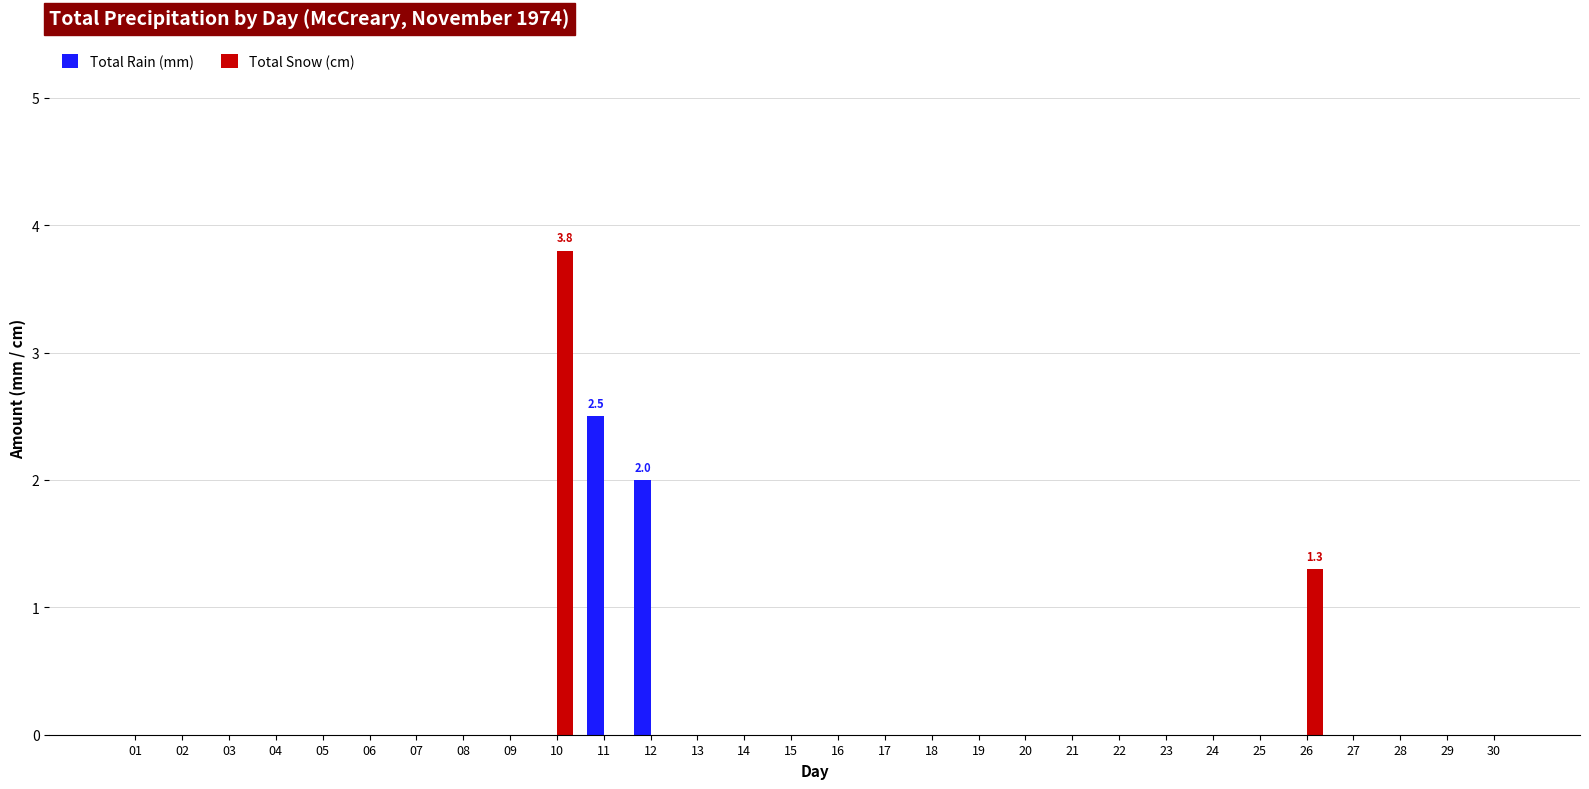

Between 02 and 11, which series saw the biggest shift?

Total Rain (mm)